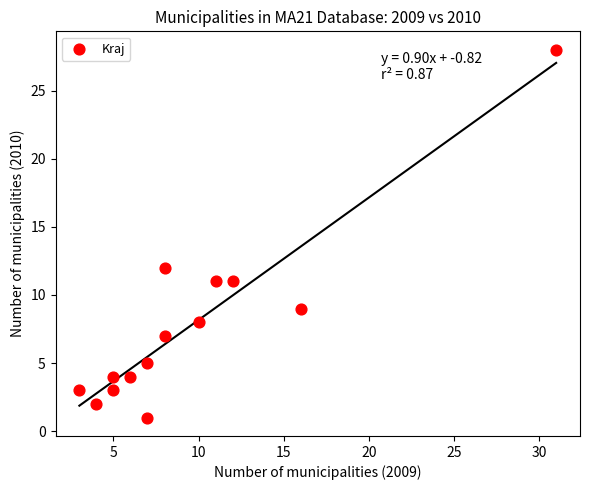

What Y value in the scatter plot is closest to 14?

12